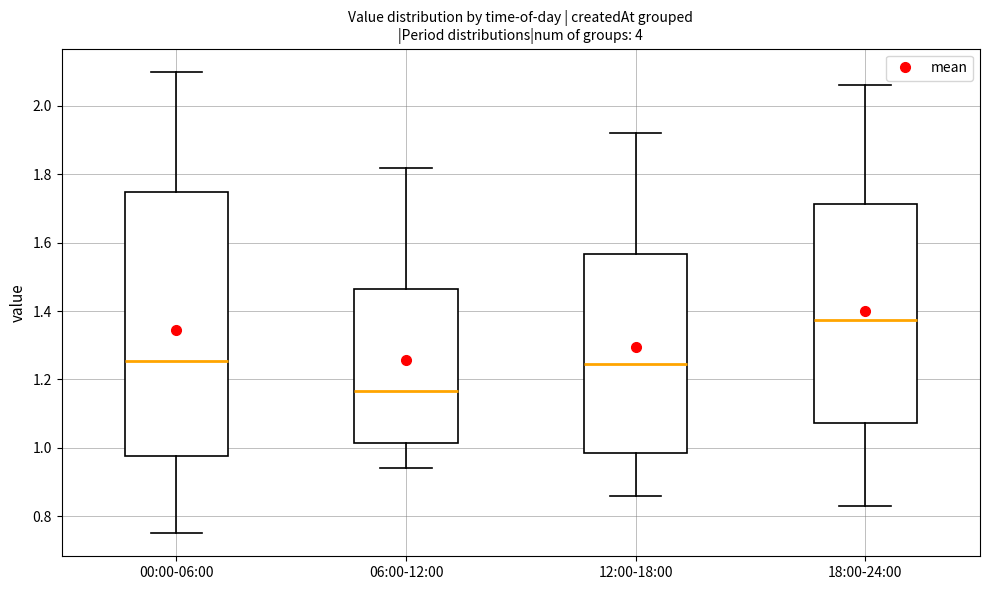

Comparing the boxes themselves (not the whiskers), which one is the tallest?

00:00-06:00